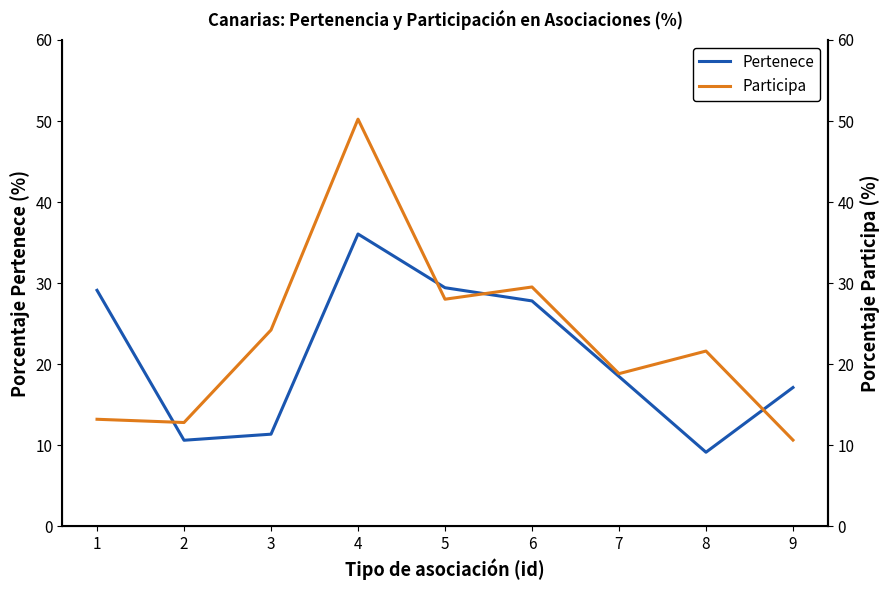

Which has a higher value, 5 or 1?

5